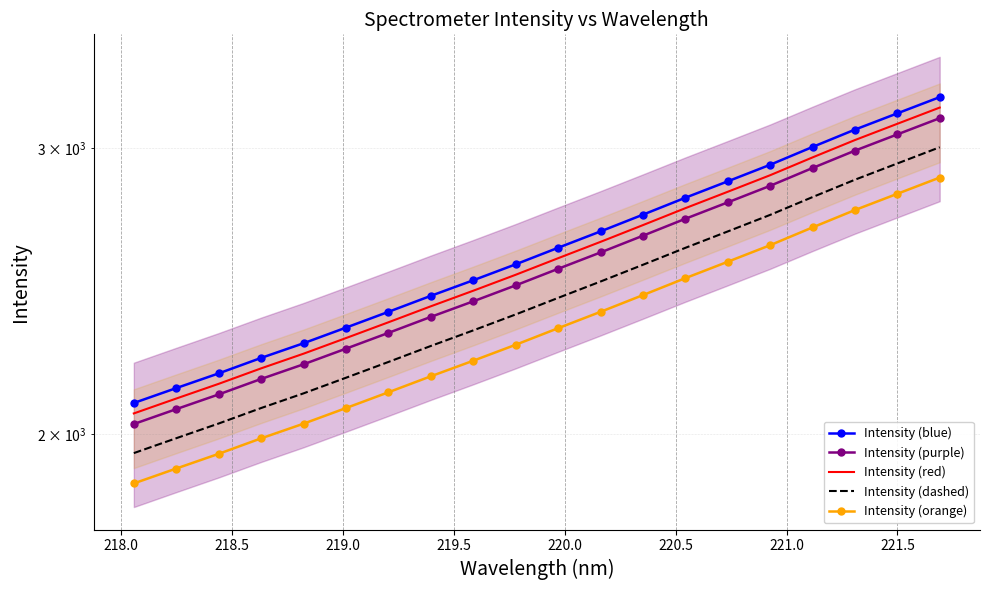

Is it true that Intensity (purple) equals 3089.9 at 217.5?

False